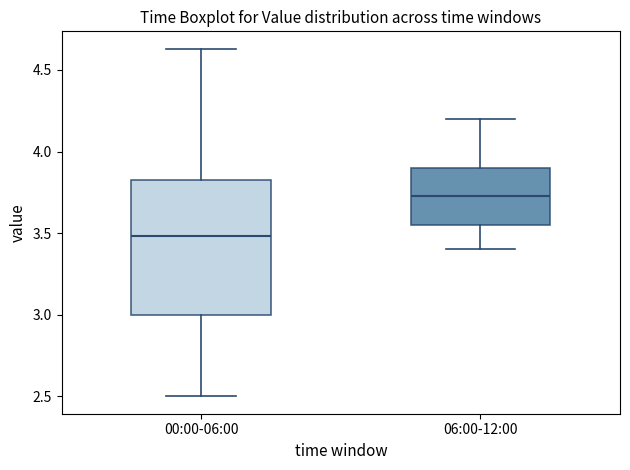

Reading left to right, read every box against the y-axis: the position of its median line, the range the box covers, and the ends of its whiskers. The values are not printed on the chart, so give them approximately, as read against the axis.

00:00-06:00: median 3.50, box 3.00 to 3.85, whiskers 2.50 to 4.65
06:00-12:00: median 3.75, box 3.55 to 3.90, whiskers 3.40 to 4.20